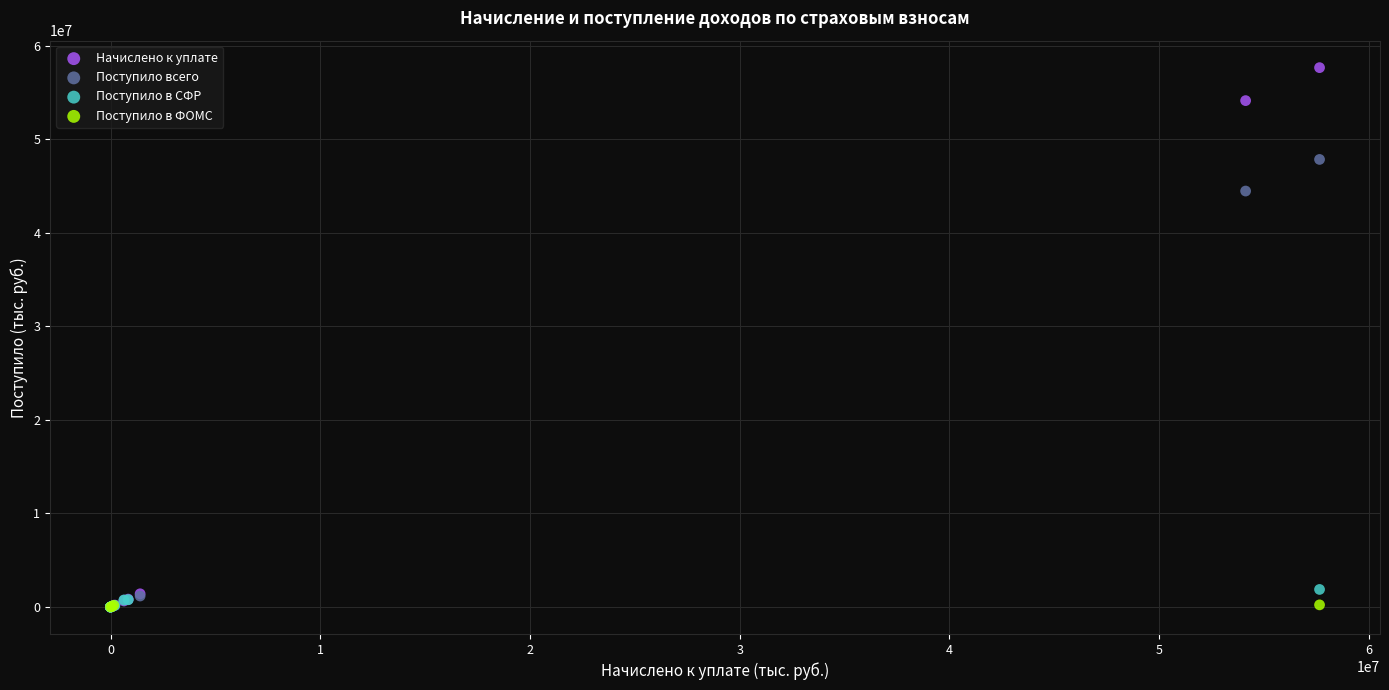

Which series has the largest Y range (max minus min)?

Начислено к уплате